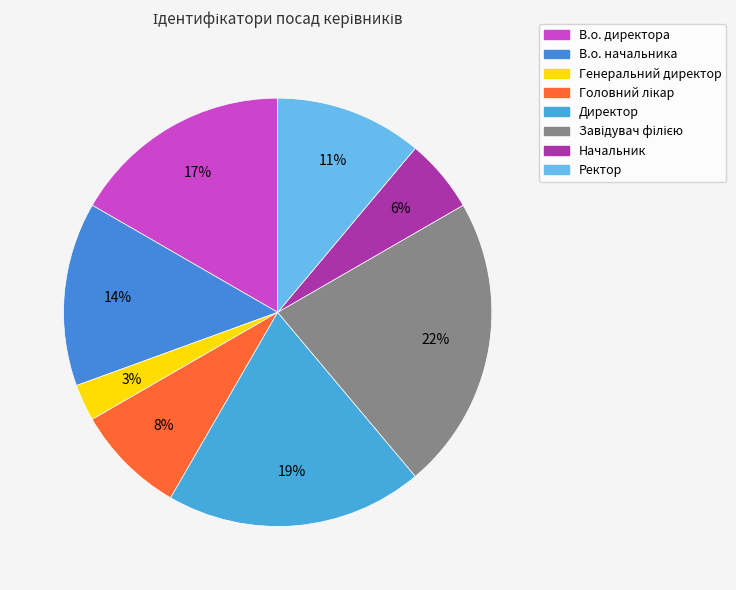

Count the number of slices in the pie.

8